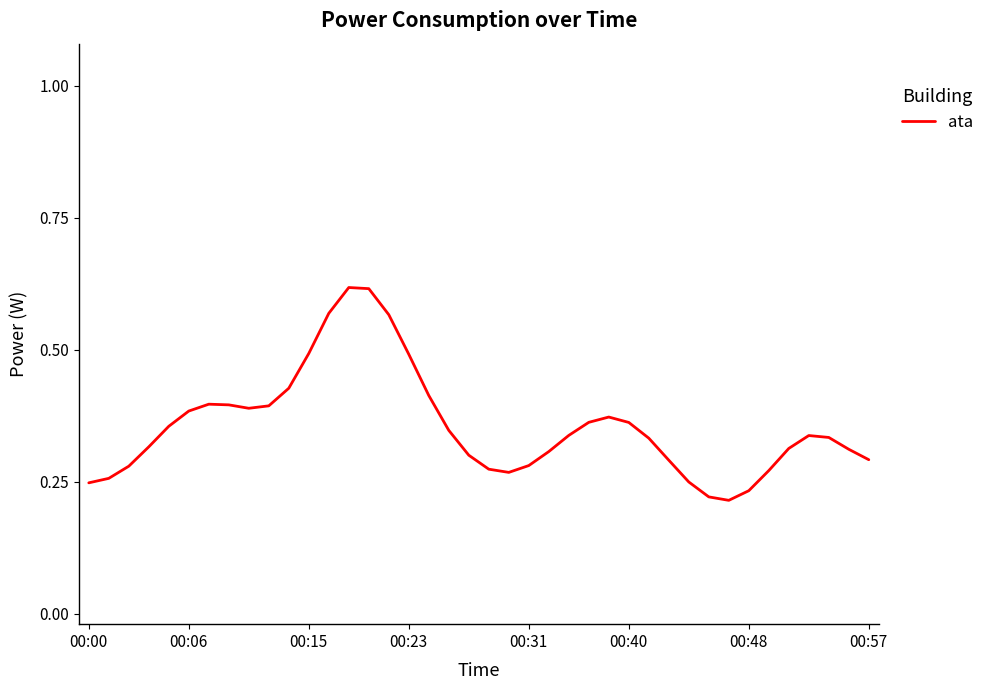

Does the chart have visible grid lines?

No